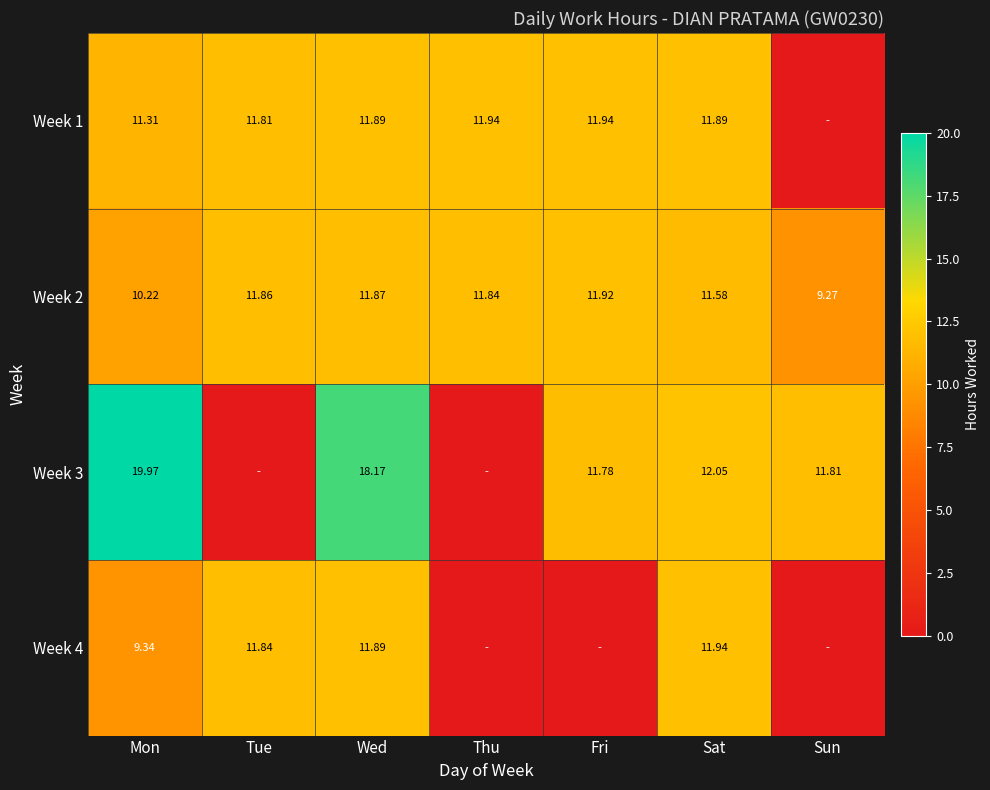

Is the value of Week 3 at Wed greater than the value of Week 2 at Wed?

Yes